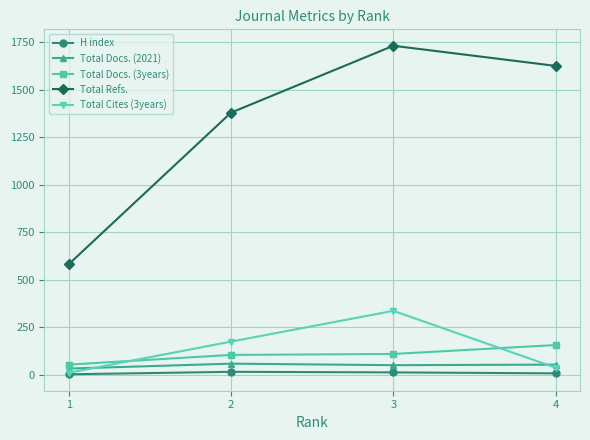

Which series has the largest range (max minus min)?

Total Refs.